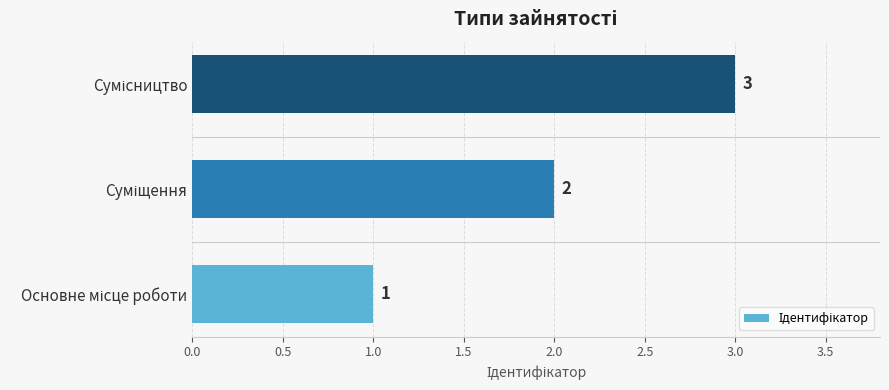

Count the values in the range 1 to 3.

3